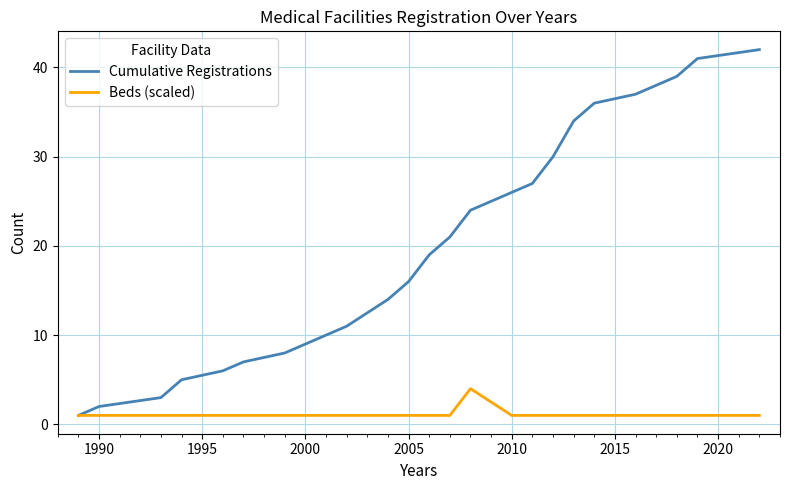

Rank the series by their maximum value, from lowest to highest.

Beds (scaled), Cumulative Registrations